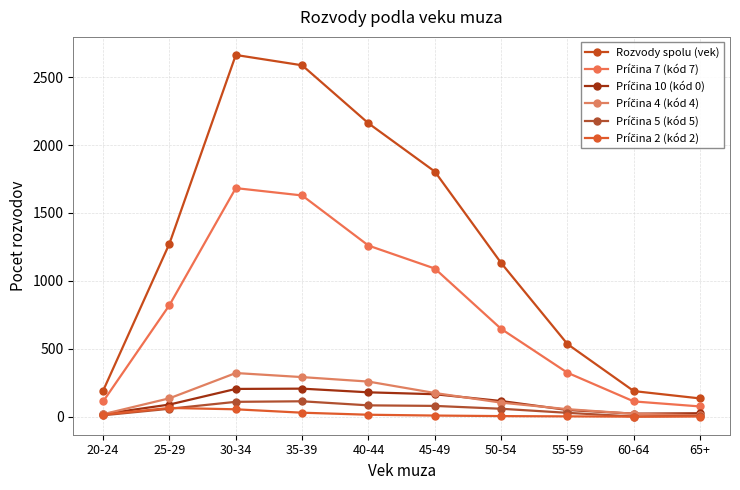

What is the maximum value for Príčina 7 (kód 7)?

1683